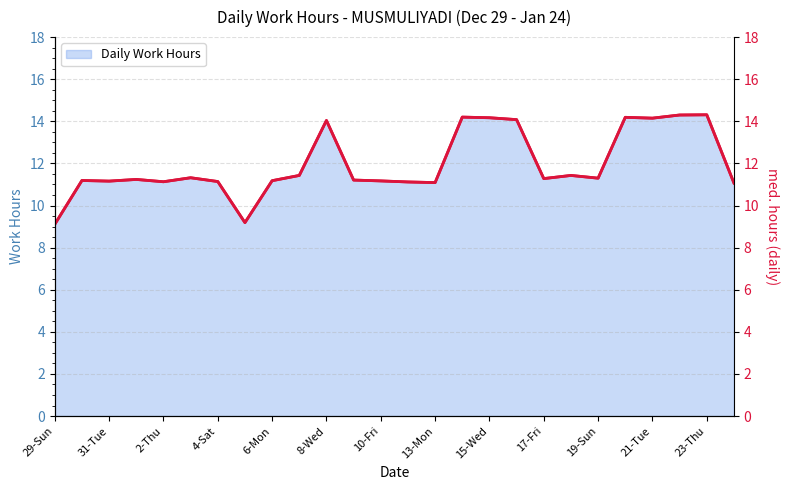

How many data points does each series have?

26